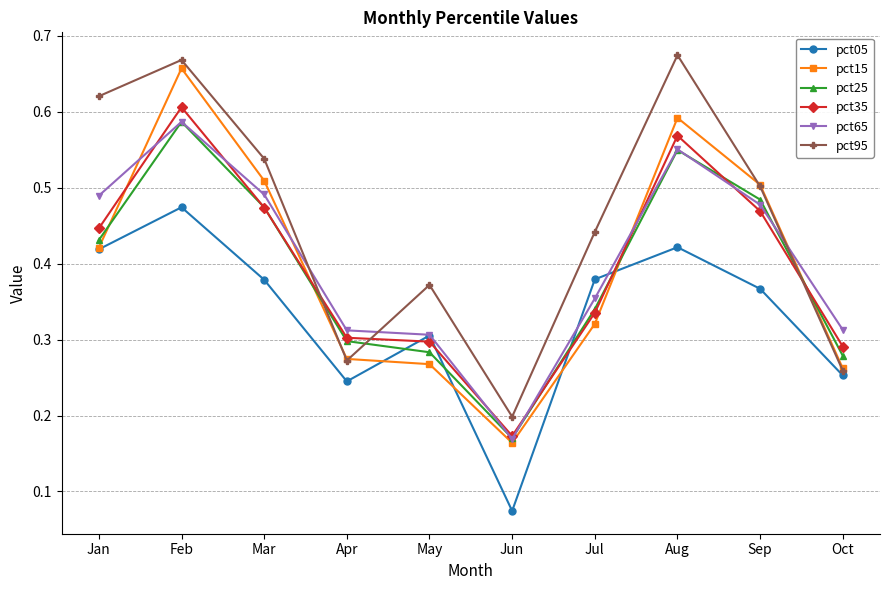

True or false: pct35 and pct05 intersect in this chart.

True